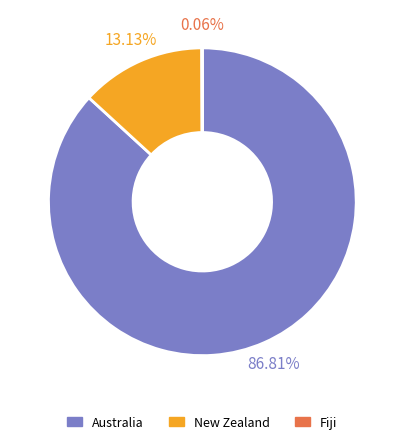

What is the largest slice in the pie chart?

Australia